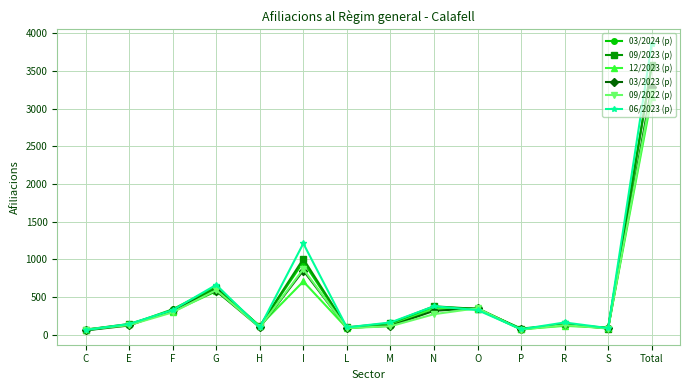

The 09/2023 (p) series shows 65 at C. True or false?

True